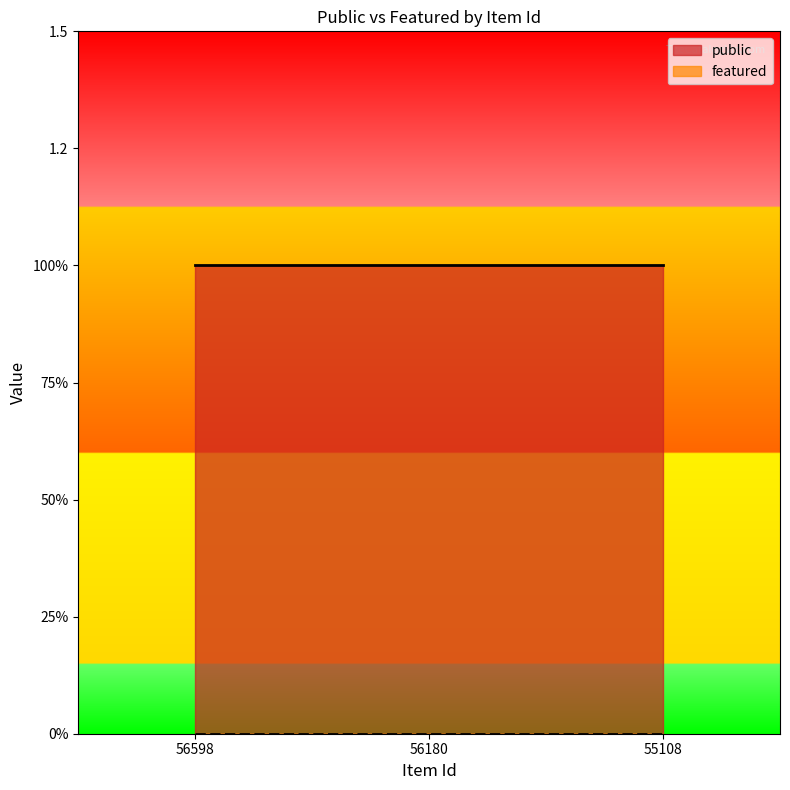

Between 56180 and 55108, which is larger?

56180